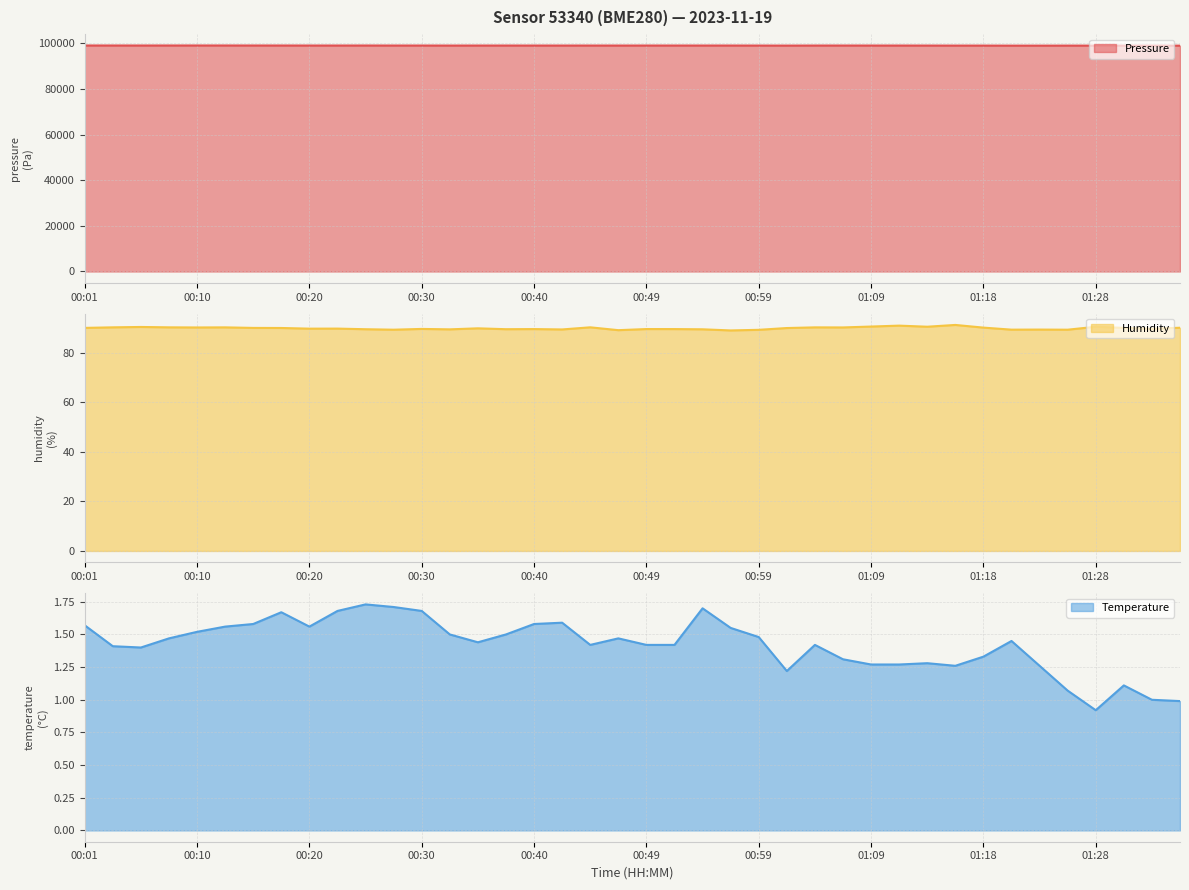

Rank the categories by pressure value from lowest to highest.

39, 34, 33, 37, 38, 36, 35, 32, 25, 31, 30, 24, 13, 17, 19, 28, 29, 16, 18, 26, 14, 22, 15, 20, 11, 23, 12, 27, 01:18, 21, 01:28, 10, 01:09, 00:20, 00:10, 00:59, 00:30, 00:01, 00:49, 00:40